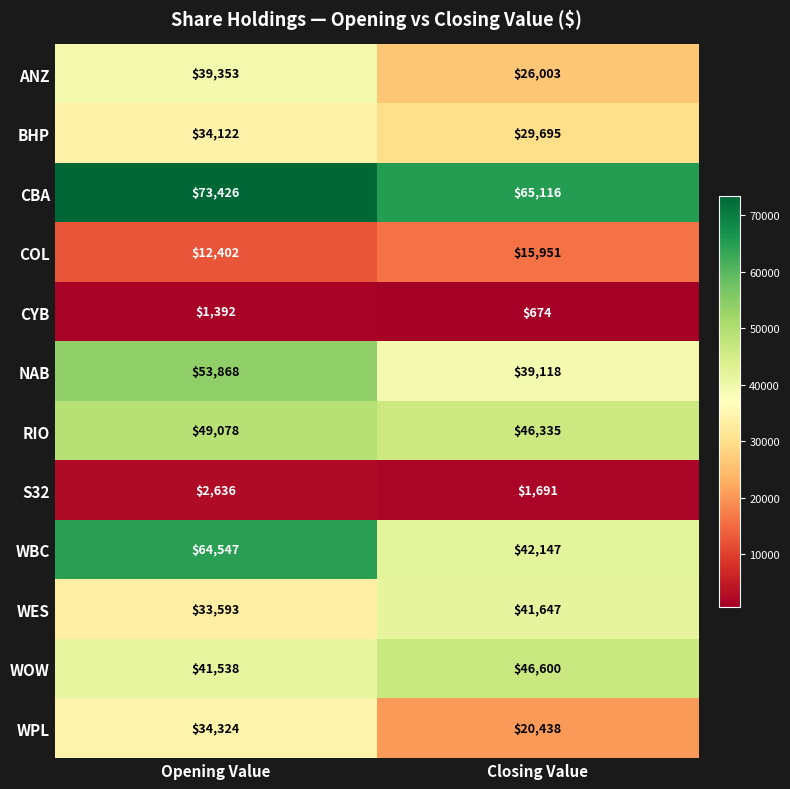

List the series in order of their peak value, lowest first.

CYB, S32, COL, BHP, WPL, ANZ, WES, WOW, RIO, NAB, WBC, CBA